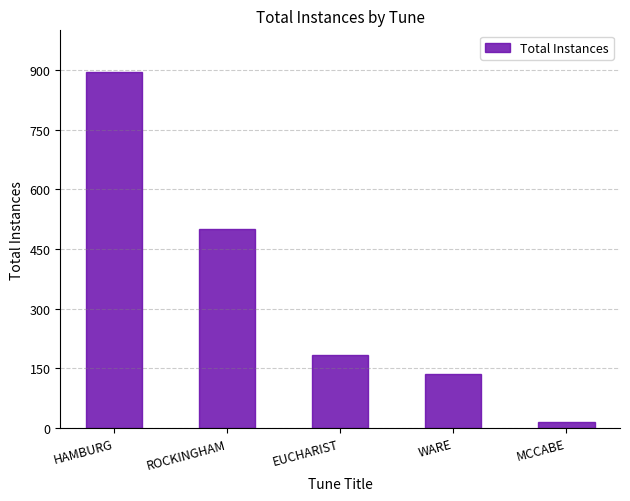

Rank the categories by value from lowest to highest.

MCCABE, WARE, EUCHARIST, ROCKINGHAM, HAMBURG